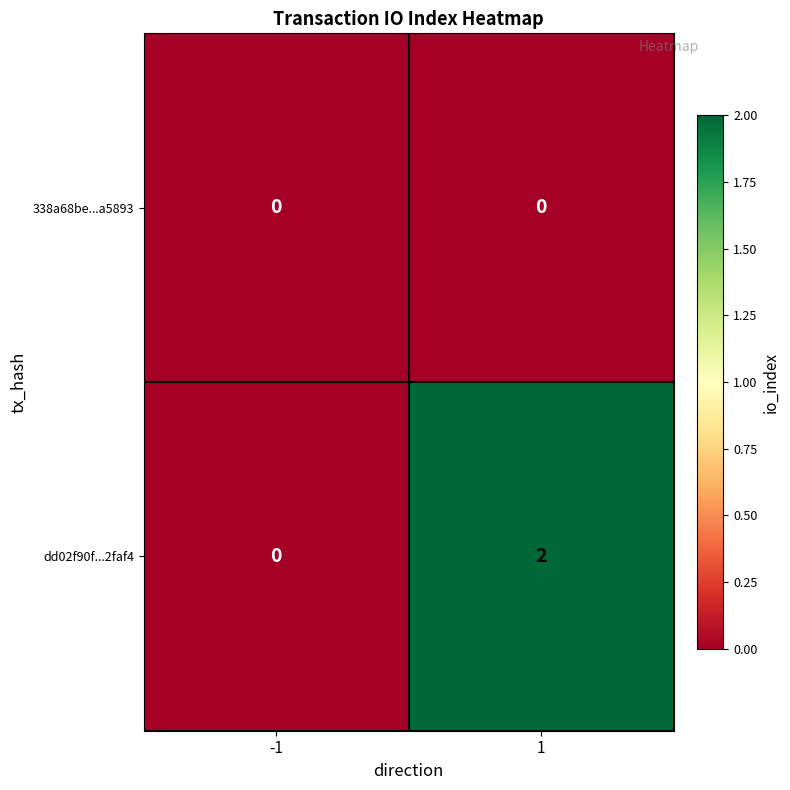

Which series changed the most between -1 and 1?

dd02f90f...2faf4